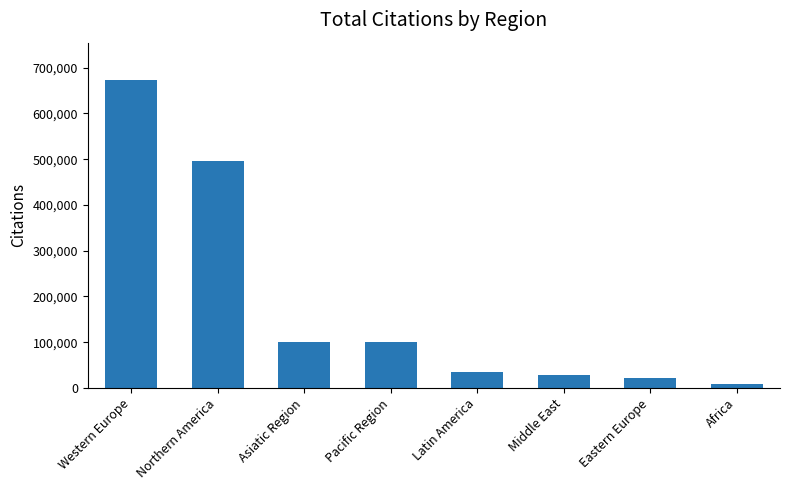

Does the chart contain any negative values?

No